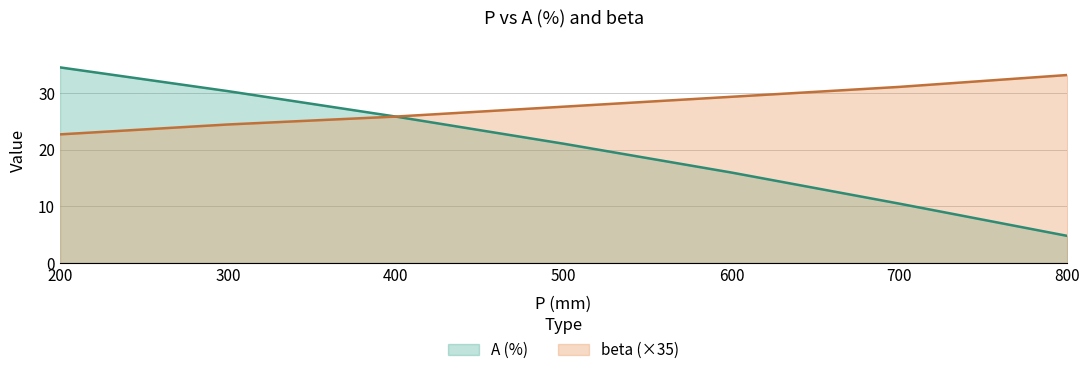

Which series changed the most between 200 and 400?

A (%)